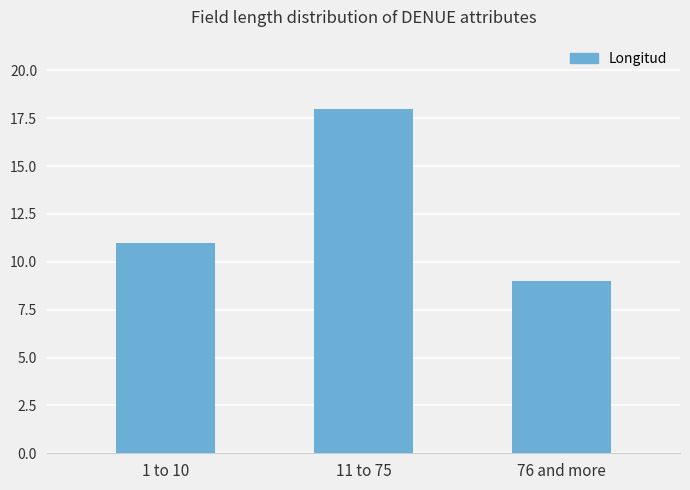

What is the difference between the maximum and minimum values?

9